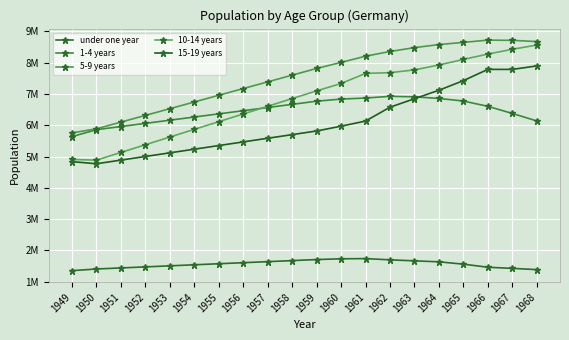

What is the sum of the 10-14 years values at 1964 and 1957?

14528966